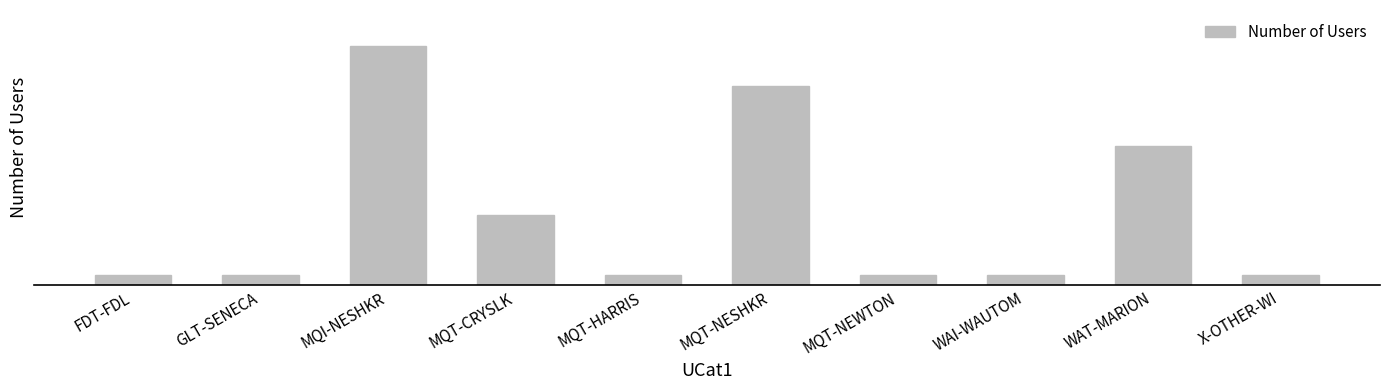

What is the ratio of the value at MQT-NESHKR to the value at MQT-NEWTON?

20.0